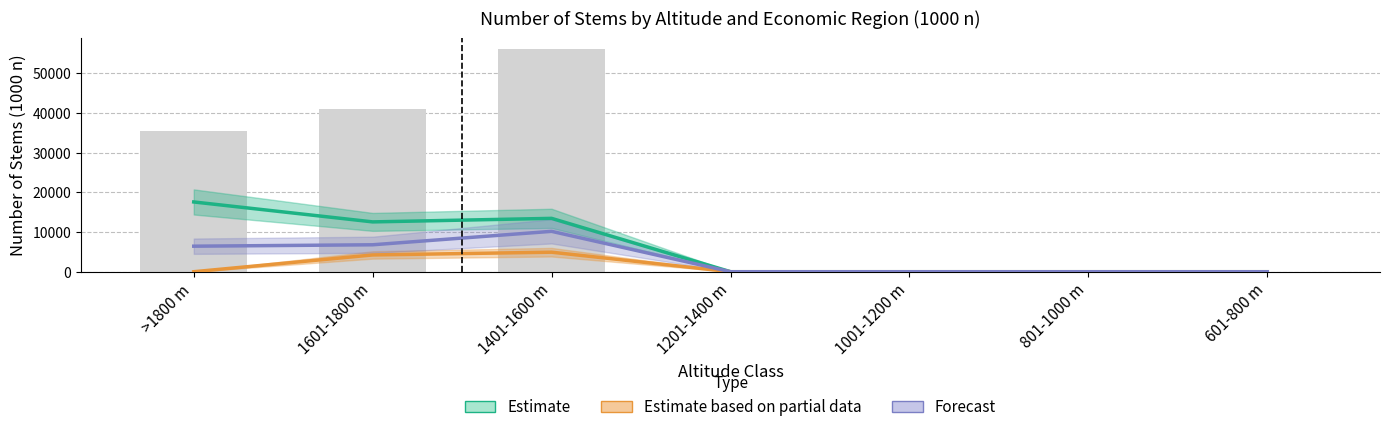

Where is Estimate nearest to the value 8783?

1601-1800 m